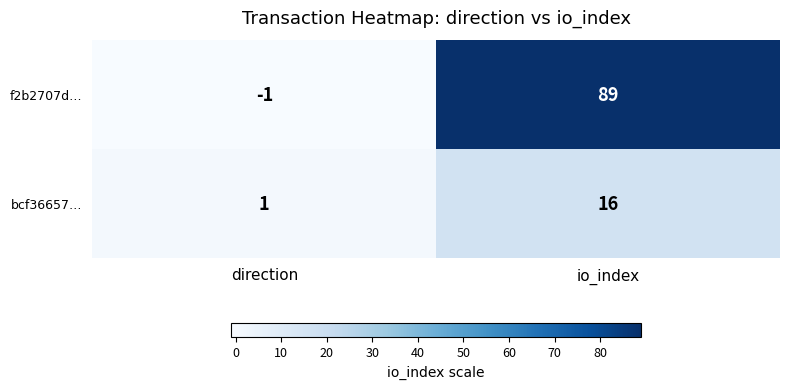

Which series has the largest range (max minus min)?

f2b2707d…